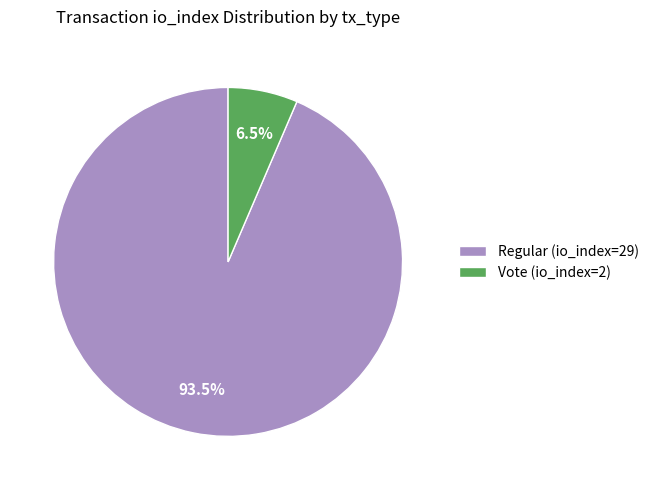

How many slices are in this pie chart?

2